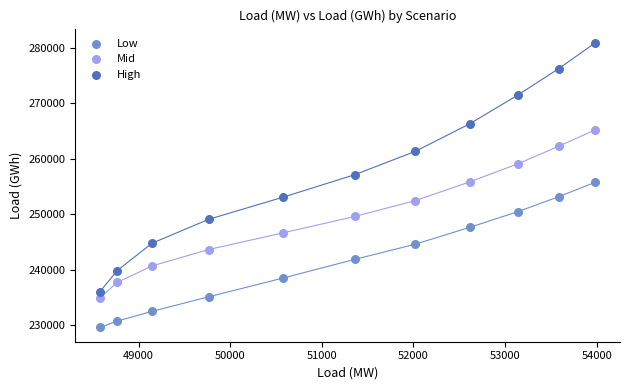

What are all the series names shown in the legend?

Low, Mid, High